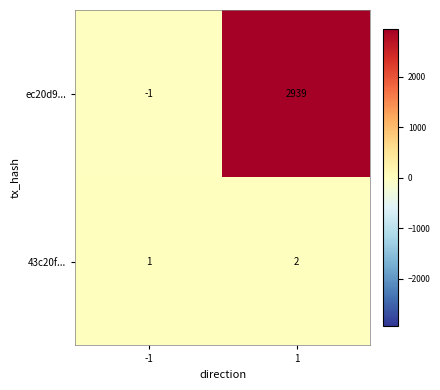

The 43c20f... series shows 1 at -1. True or false?

True